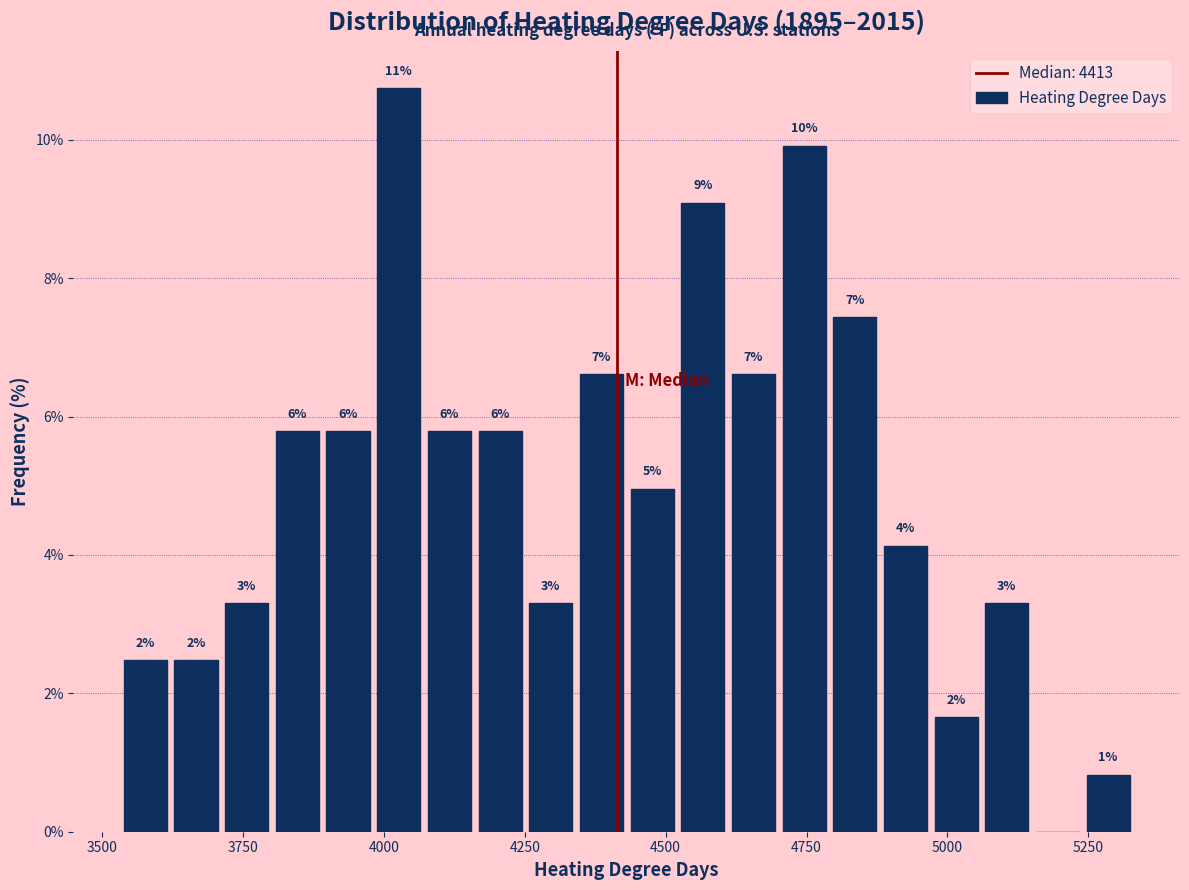

Around what value on the x-axis is the tallest bar? Give the approximate position of its centre, as read against the axis.

4050